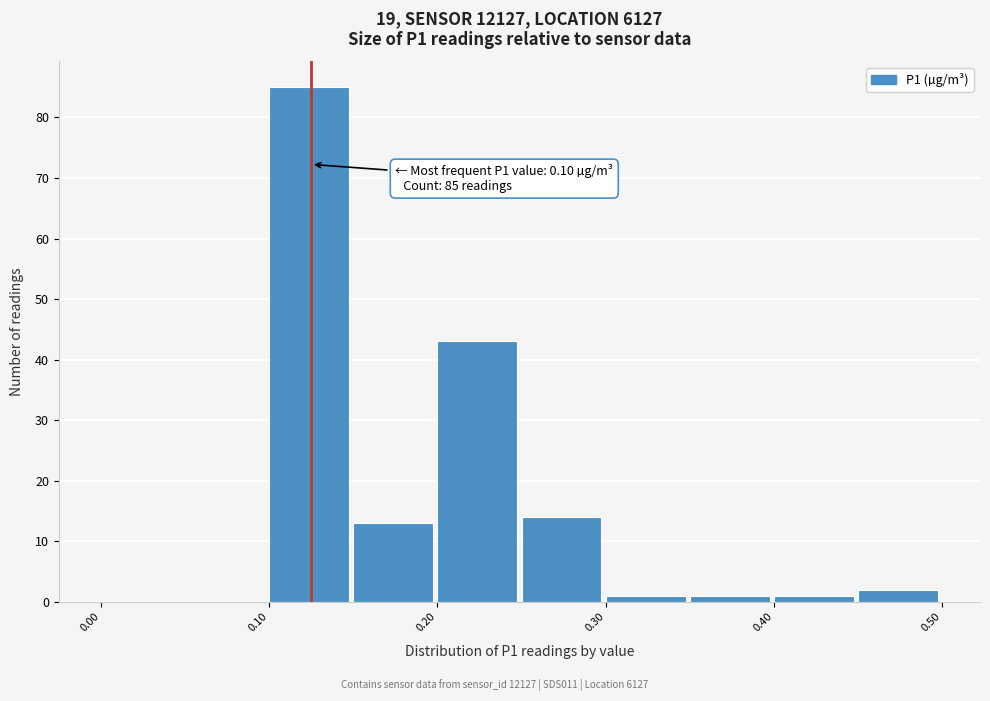

Over which range of the x-axis is the bar tallest?

0.10 to 0.15